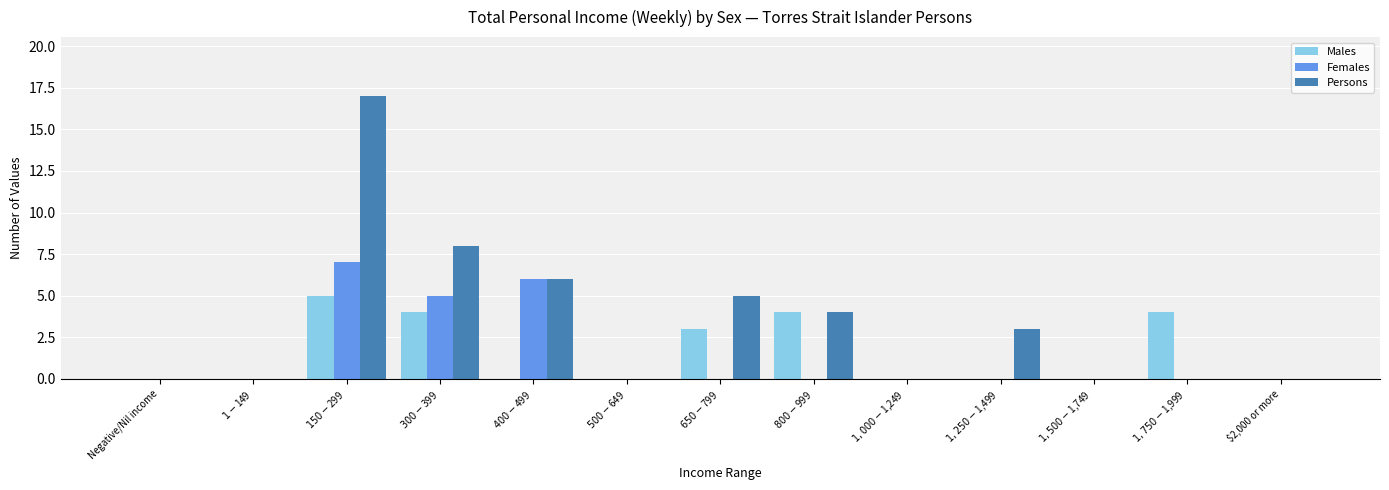

What is the maximum value shown in the chart?

17